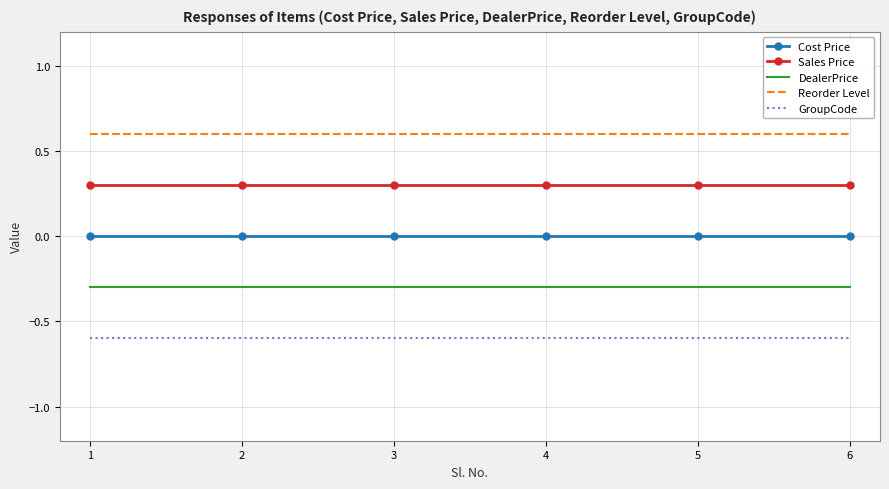

What is the sum of the DealerPrice values at 5 and 6?

-0.6